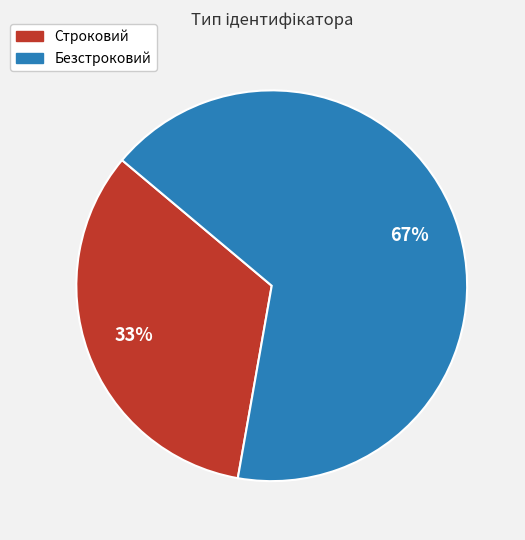

Which has a higher value, Безстроковий or Строковий?

Безстроковий